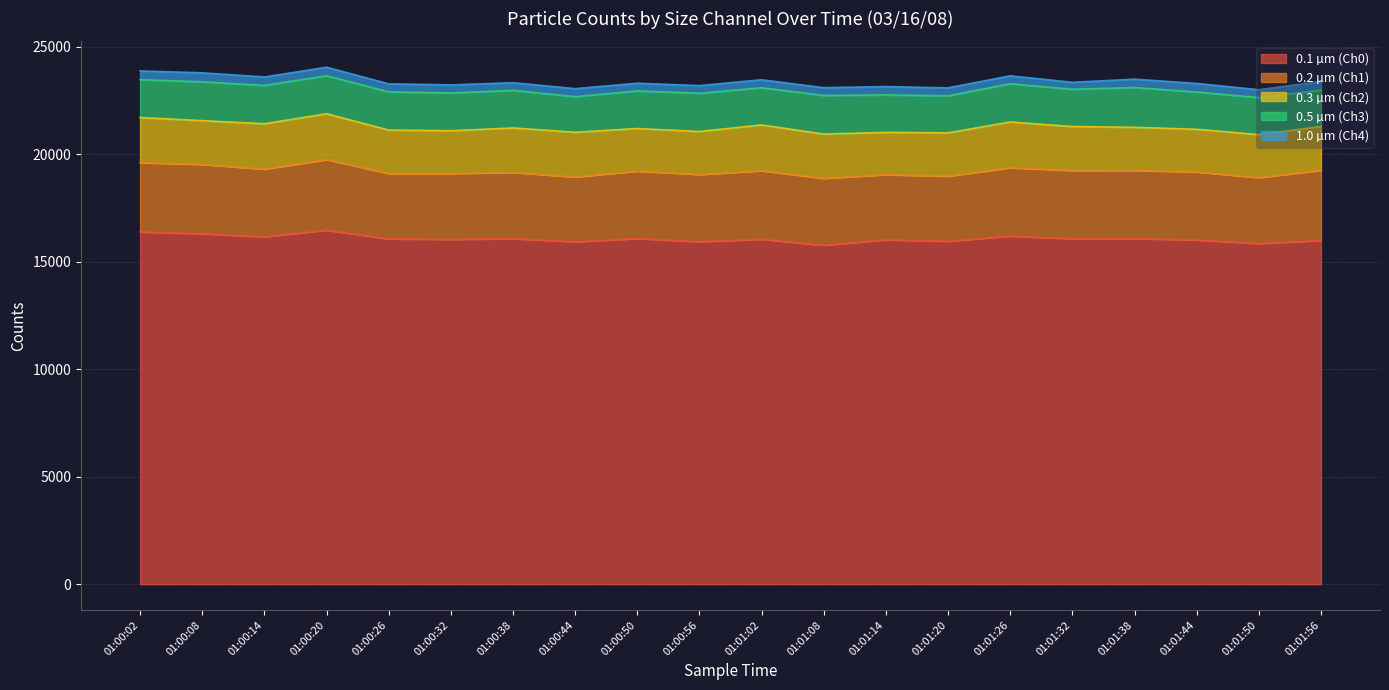

Is it true that 0.1 µm (Ch0) equals 15839 at 01:01:50?

True